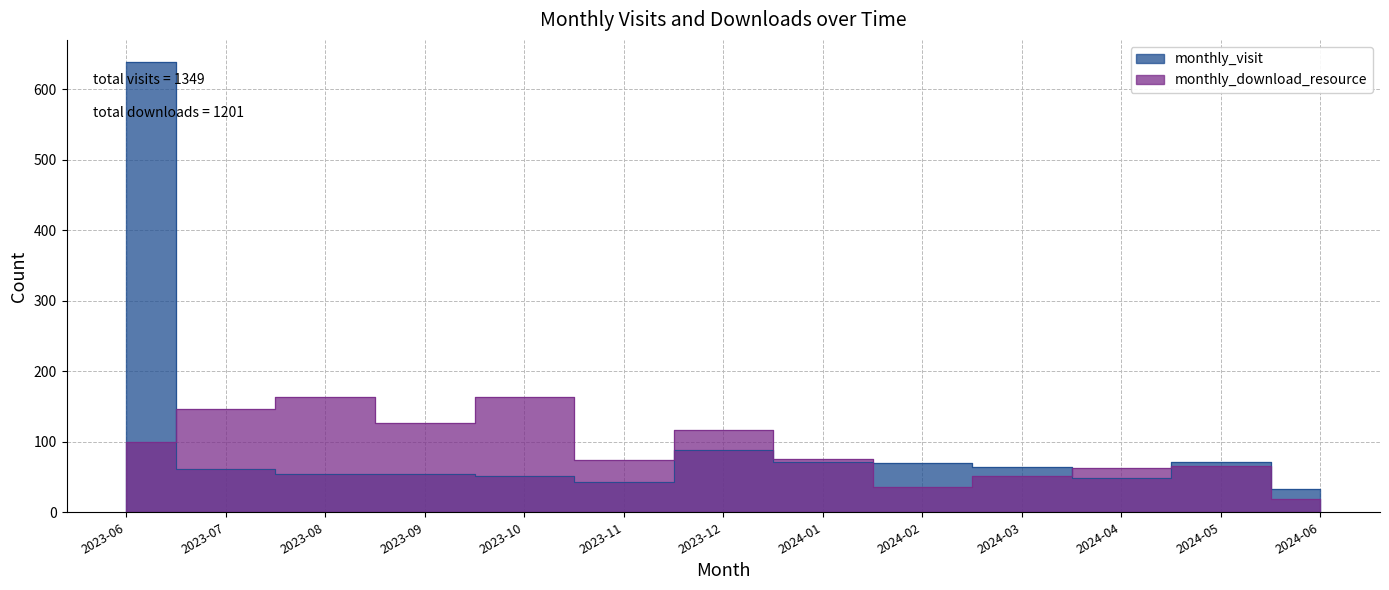

Where is the first local minimum for monthly_download_resource?

2023-09